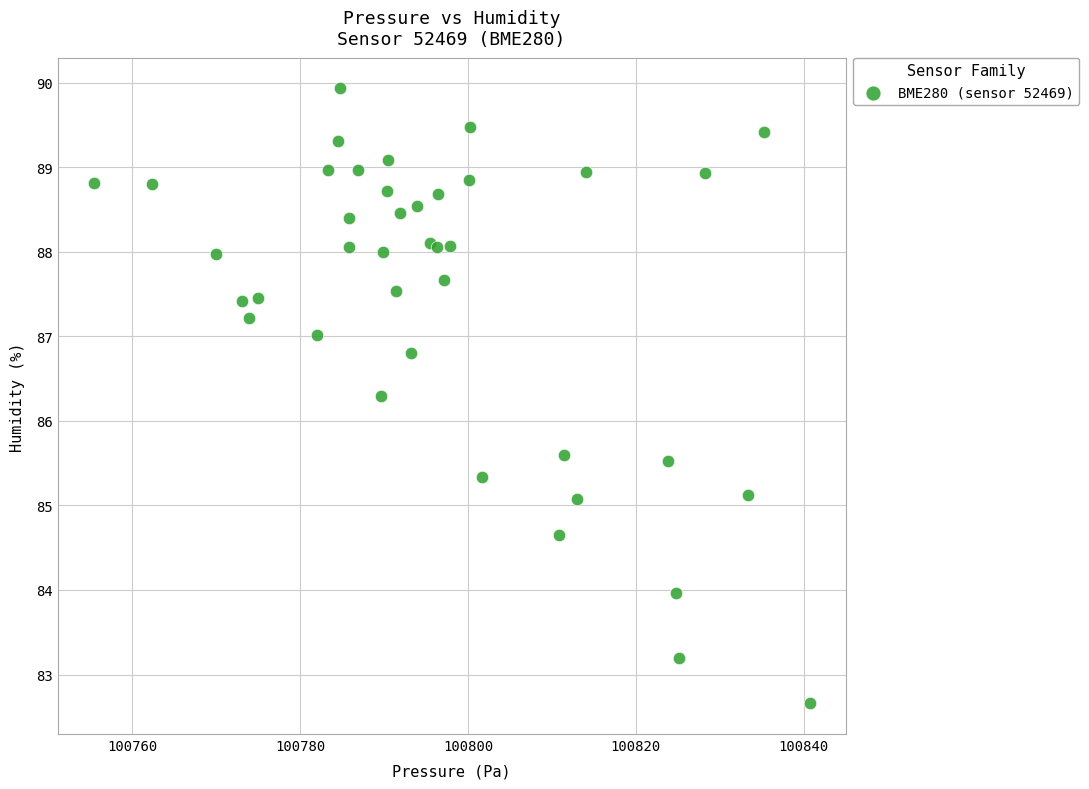

What Y value in the scatter plot is closest to 86?

86.3